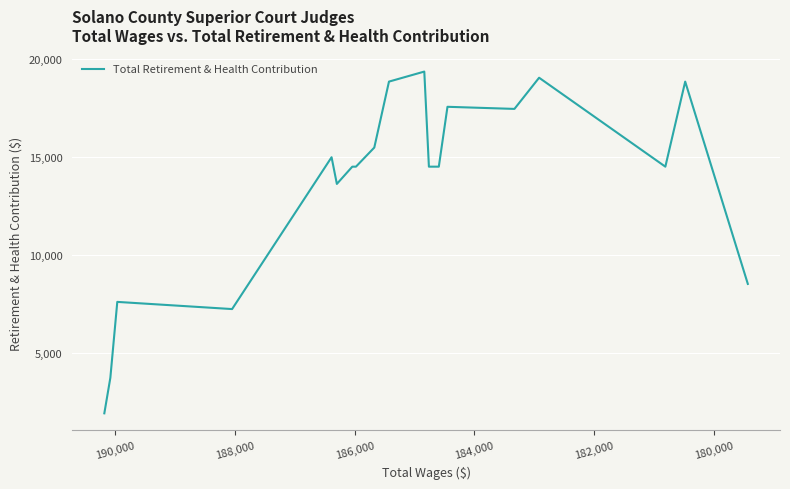

Reading left to right, transcribe all the data shown in this chart.

1955.2	3761.5	7623.1	7258.2	14981.2	13623.7	14501.5	14501.5	15473.3	18827.9	19338.2	14501.5	14501.5	17546.8	17439.3	19025.3	14501.5	18827.9	8537.5